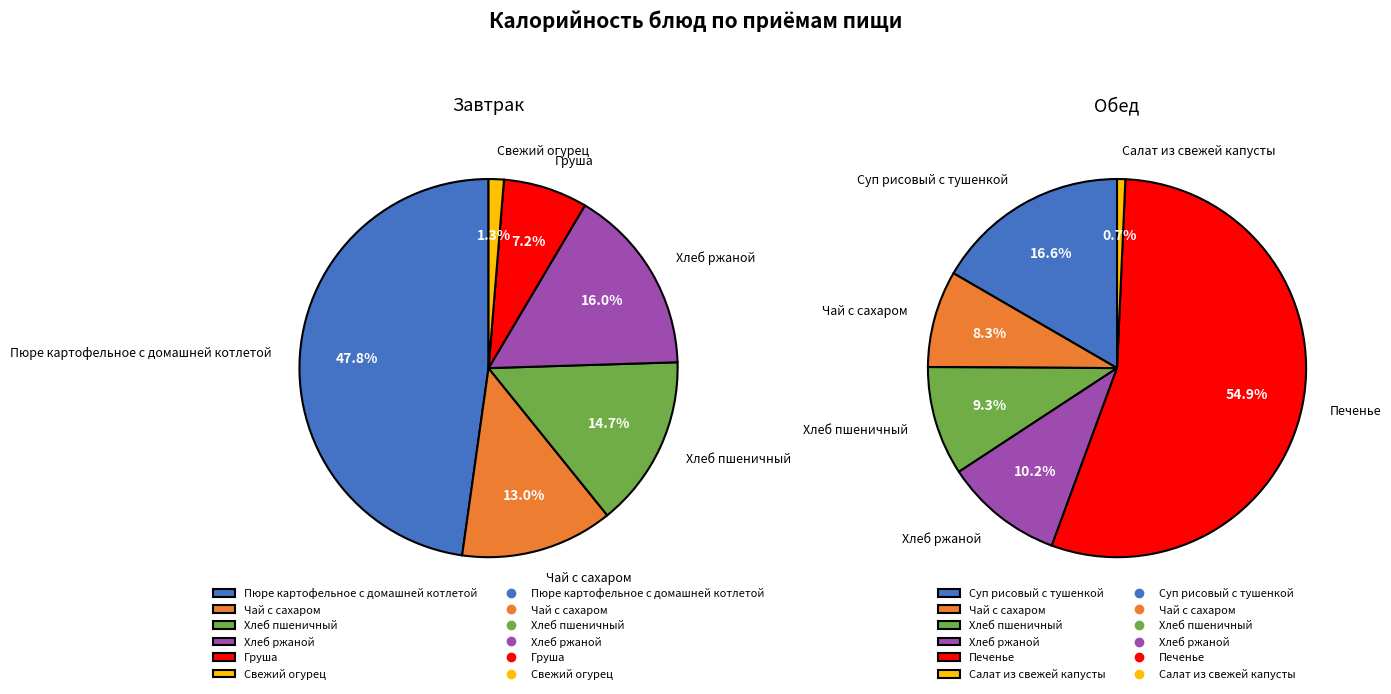

Rank the series by their average value, from lowest to highest.

Завтрак, Обед